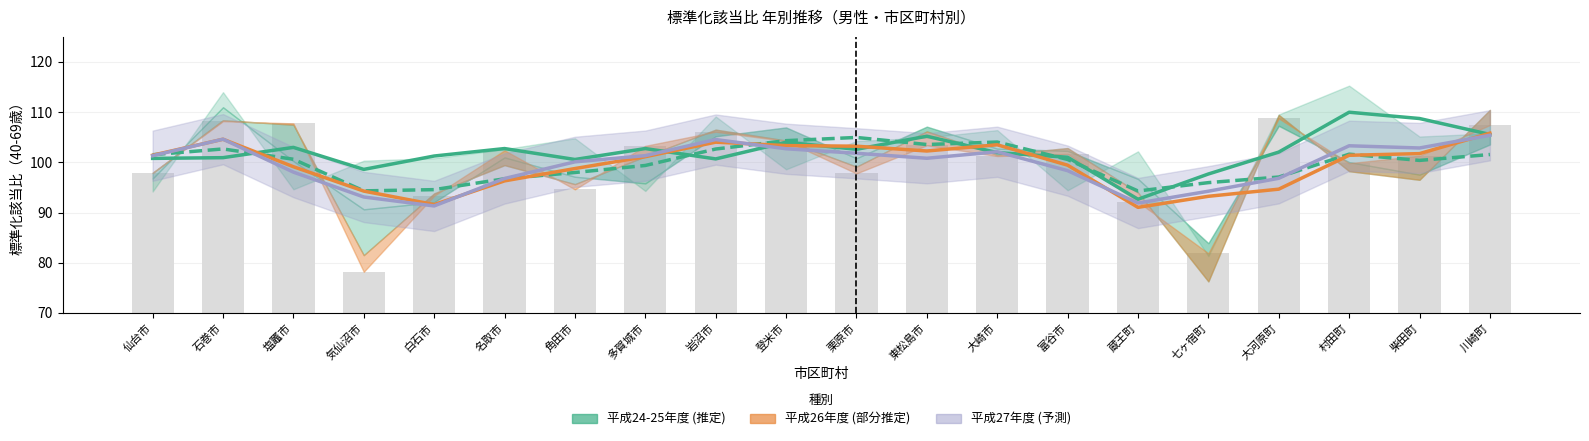

At which label is 平成25年度 (推定) closest to 99?

多賀城市